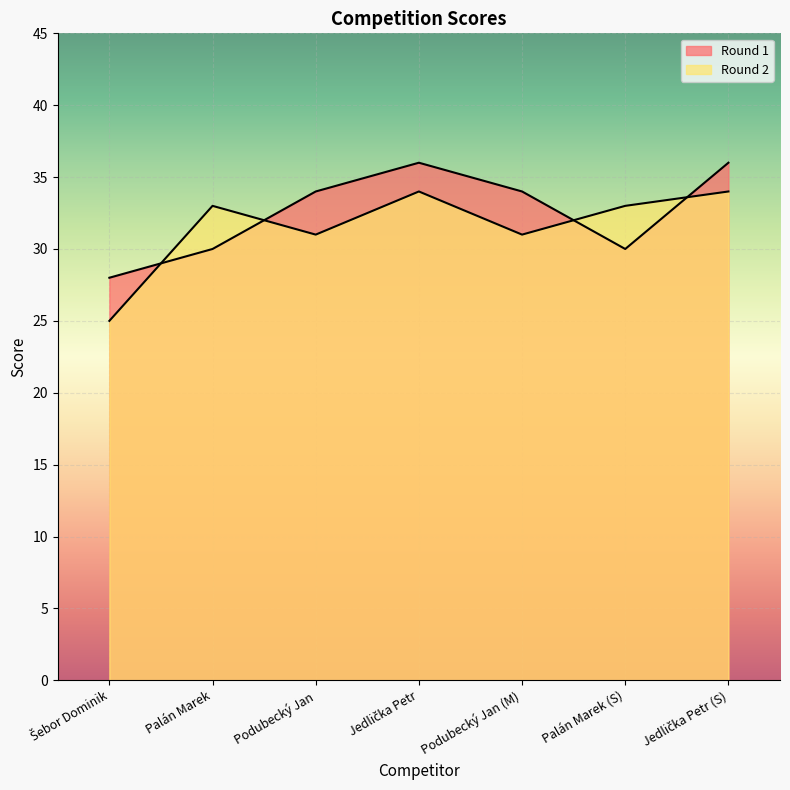

Reading left to right, list all the values displayed in this chart.

Round 1: Šebor Dominik=28	Palán Marek=30	Podubecký Jan=34	Jedlička Petr=36	Podubecký Jan (M)=34	Palán Marek (S)=30	Jedlička Petr (S)=36
Round 2: Šebor Dominik=25	Palán Marek=33	Podubecký Jan=31	Jedlička Petr=34	Podubecký Jan (M)=31	Palán Marek (S)=33	Jedlička Petr (S)=34